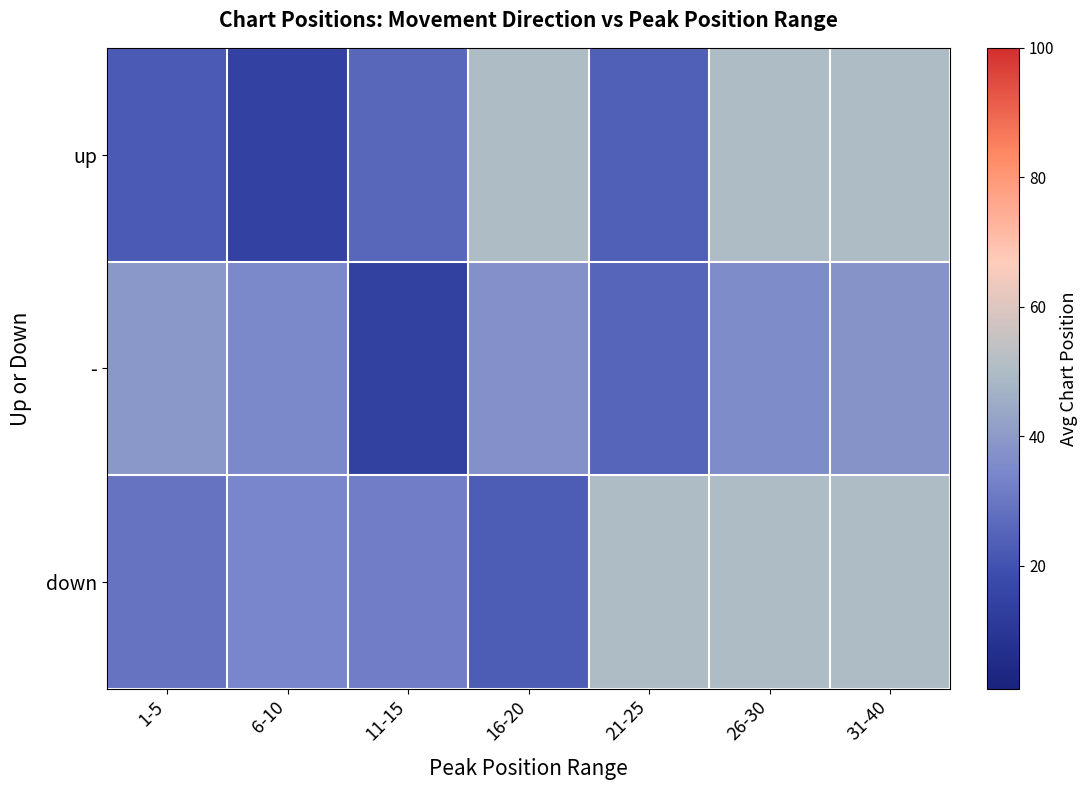

Which series changed the most between 1-5 and 26-30?

up